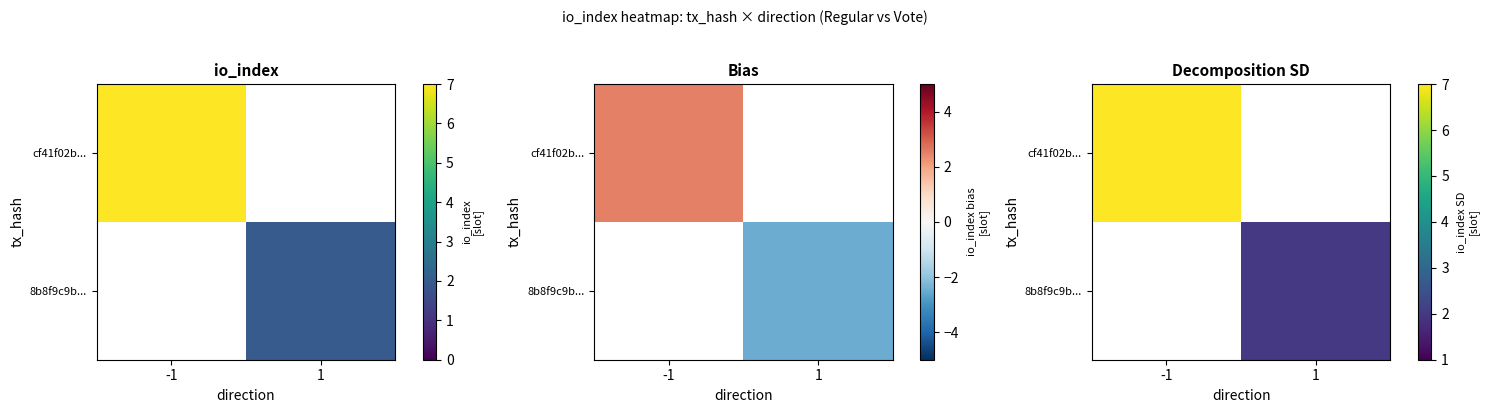

What is the minimum value shown in the chart?

2.0